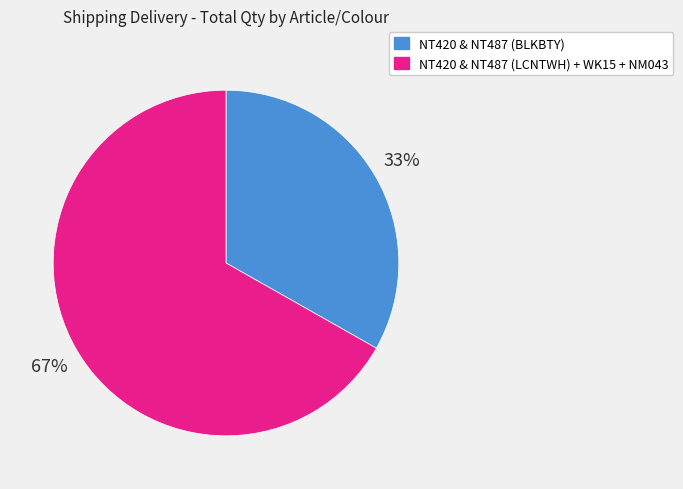

Does any single category account for the majority?

Yes